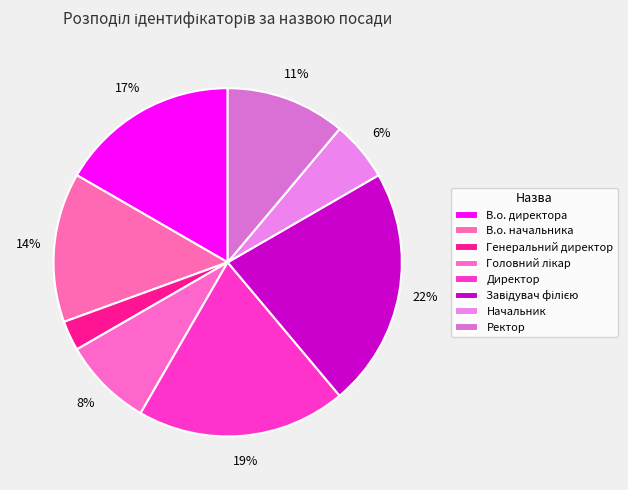

How many slices are in this pie chart?

8